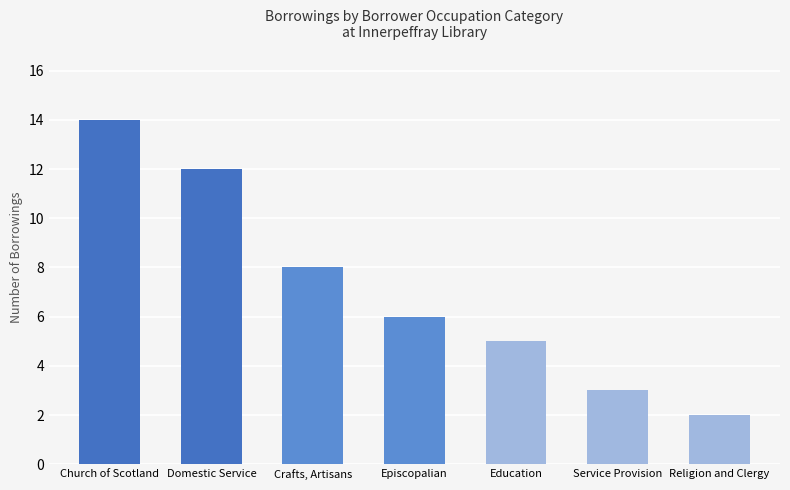

How many values are below 6?

3